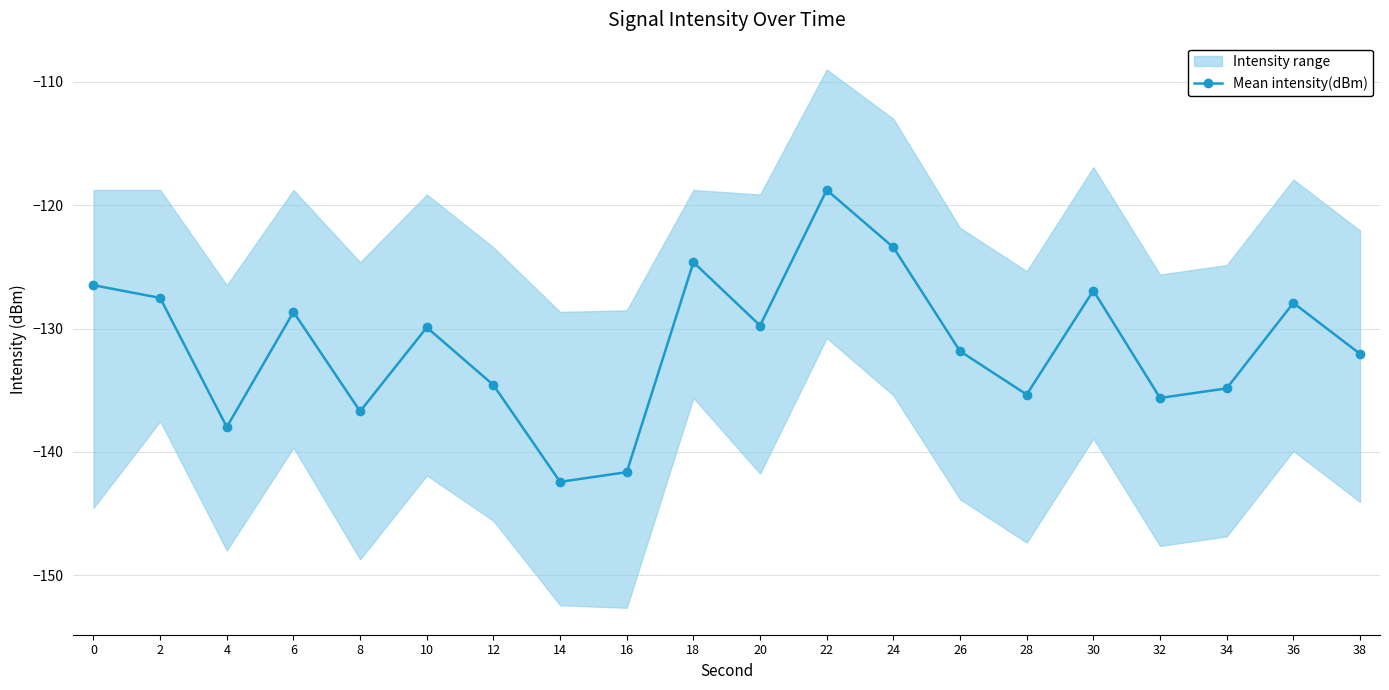

The chart shows a value of -187.9 at 18. True or false?

False